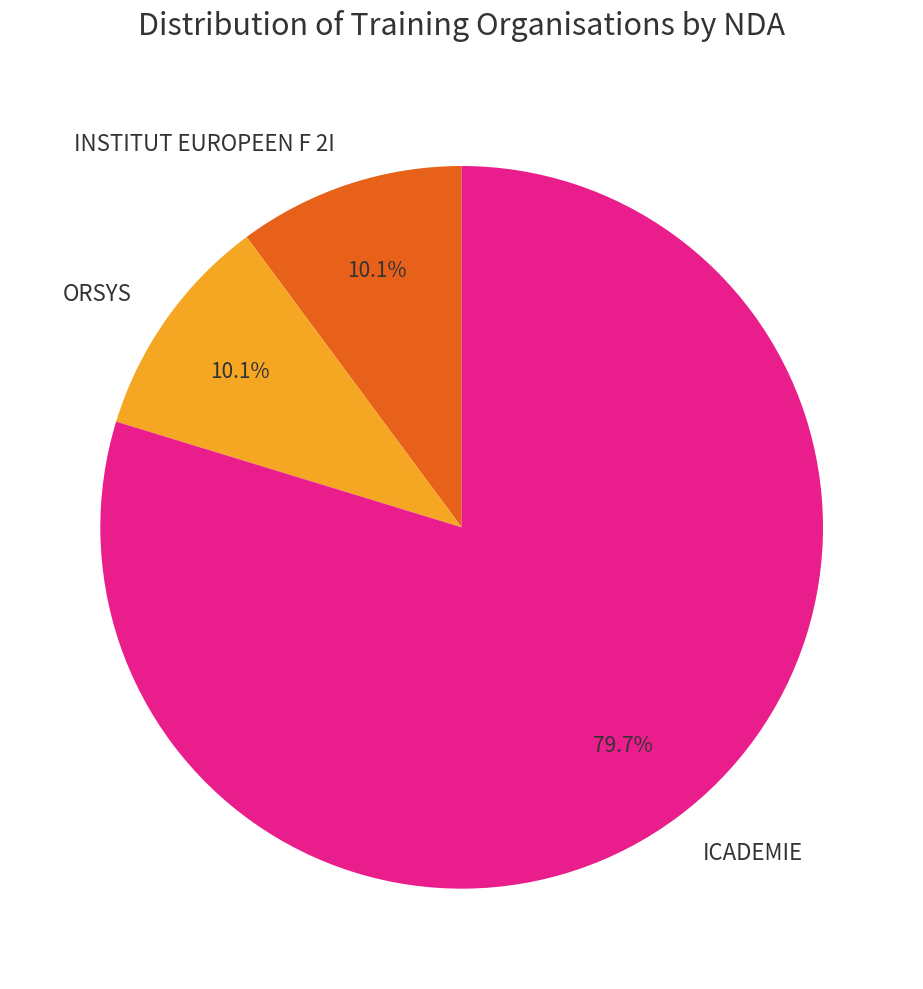

Which has a higher value, ICADEMIE or ORSYS?

ICADEMIE